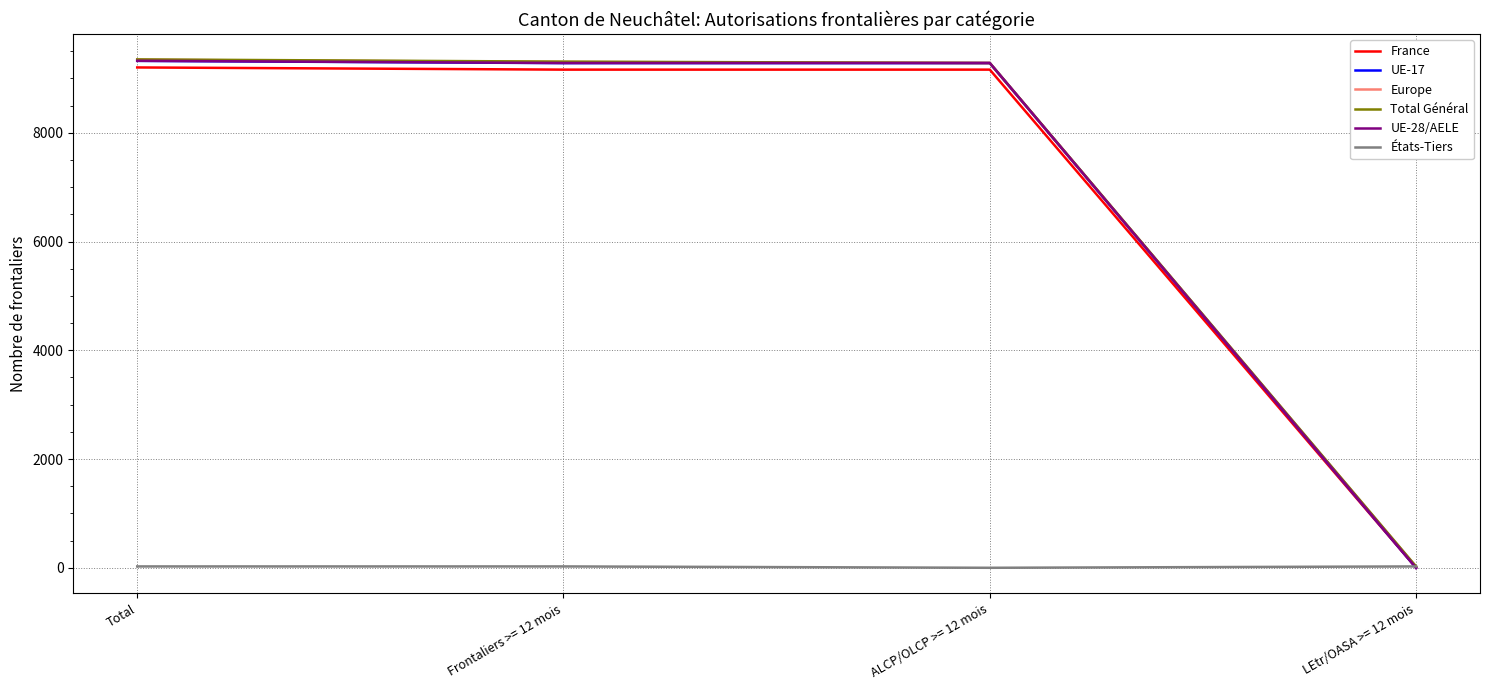

Is the value of Europe at Frontaliers >= 12 mois greater than the value of États-Tiers at Total?

Yes